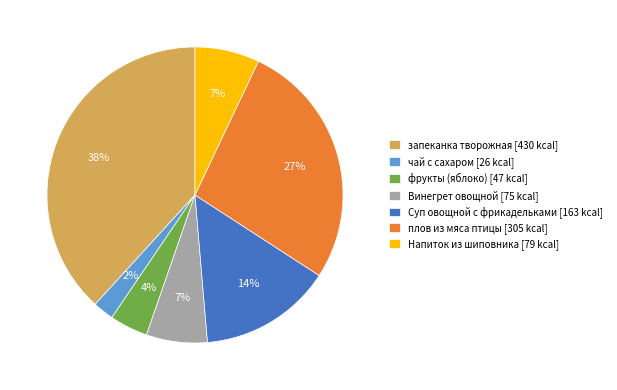

Is the sum of Винегрет овощной and Напиток из шиповника greater than half?

No